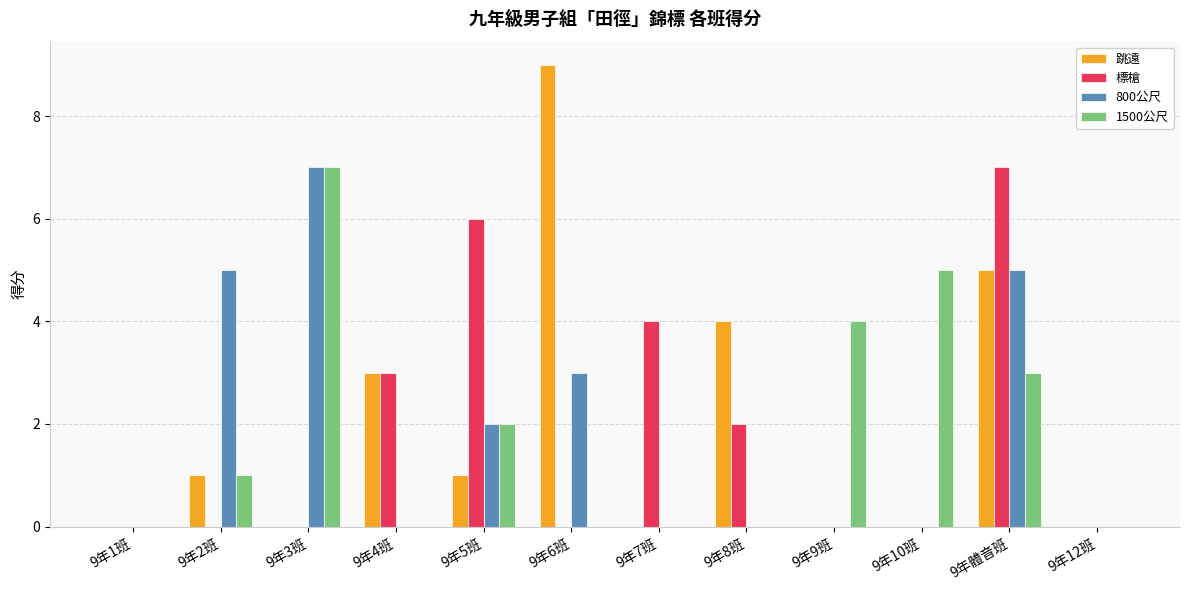

Which series changed the most between 9年7班 and 9年12班?

標槍